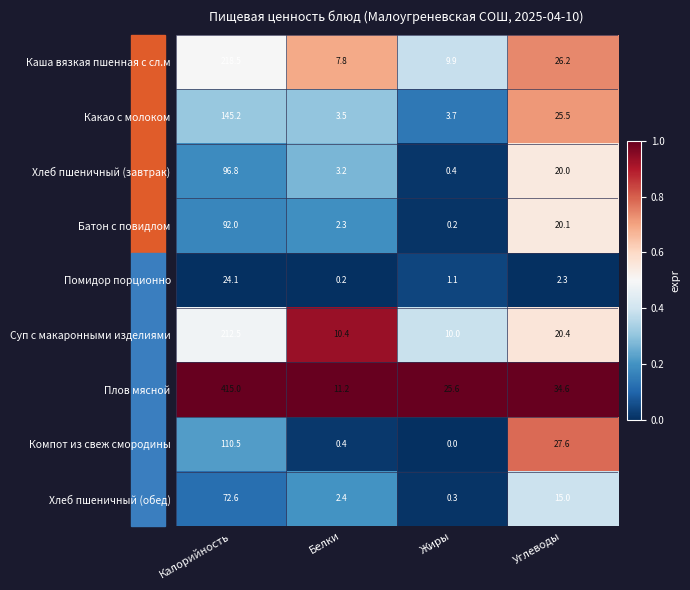

The Помидор порционно series shows 2.3 at Углеводы. True or false?

True